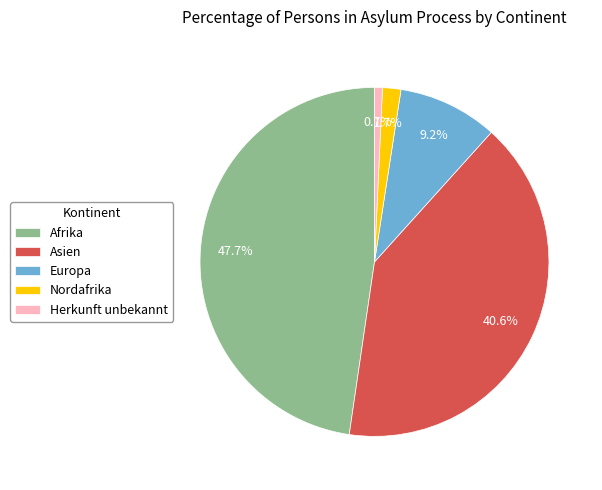

To the nearest percent, what percentage of the pie is Nordafrika?

2%